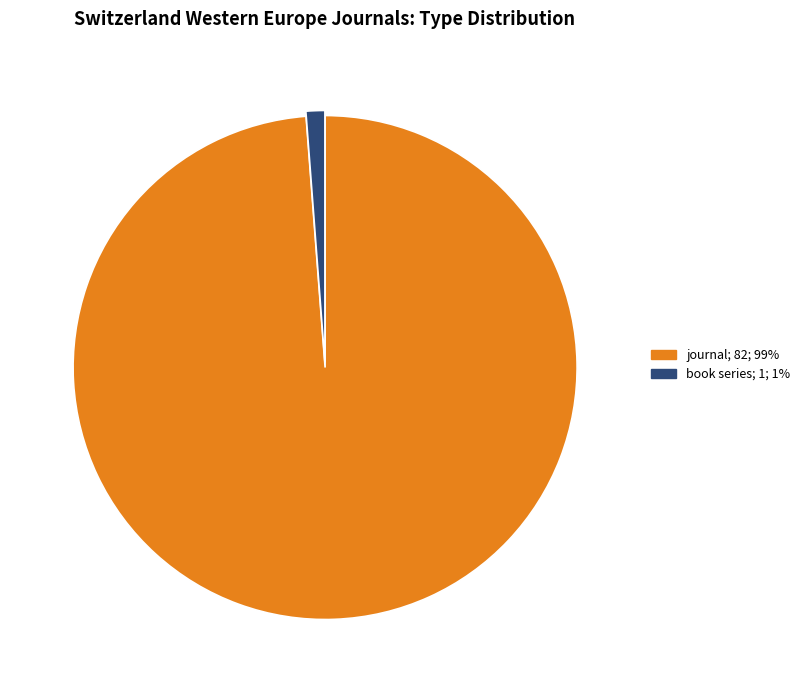

Do book series; 1; 1% and journal; 82; 99% together represent more than half of the pie?

Yes